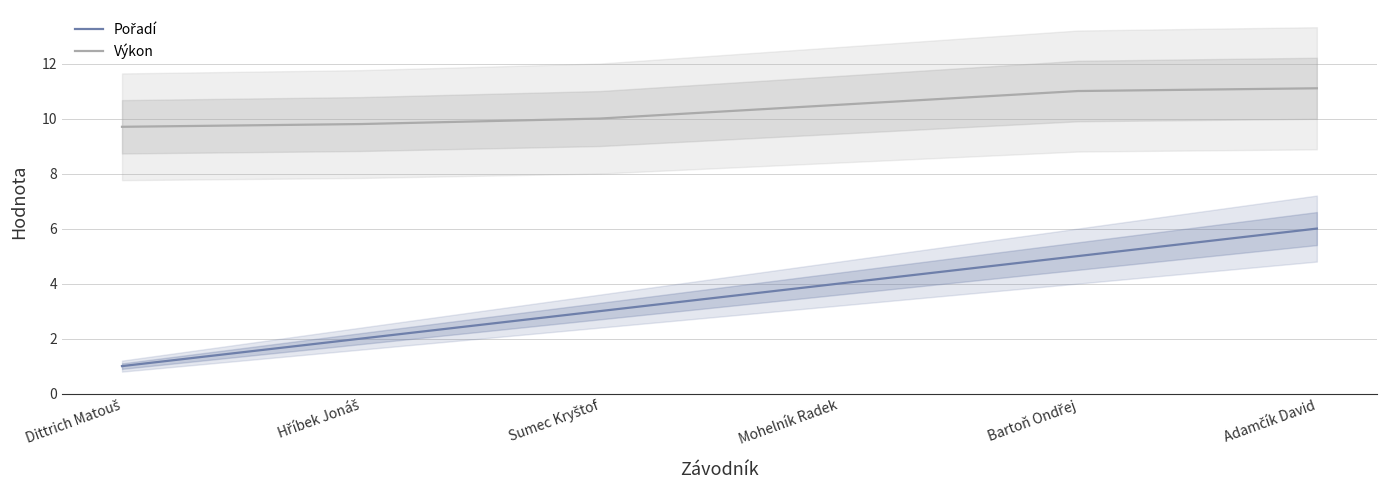

What value does the Pořadí series have at Mohelník Radek?

4.0